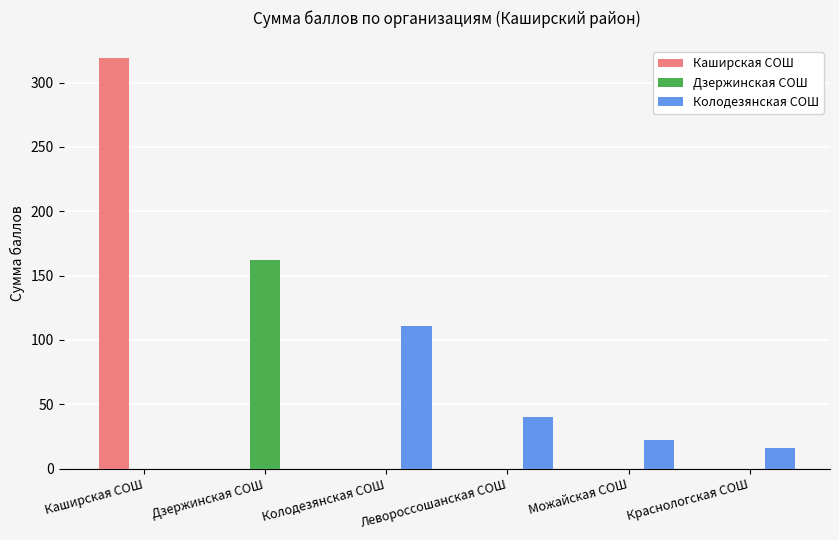

The Каширская СОШ series shows 319 at Каширская СОШ. True or false?

True